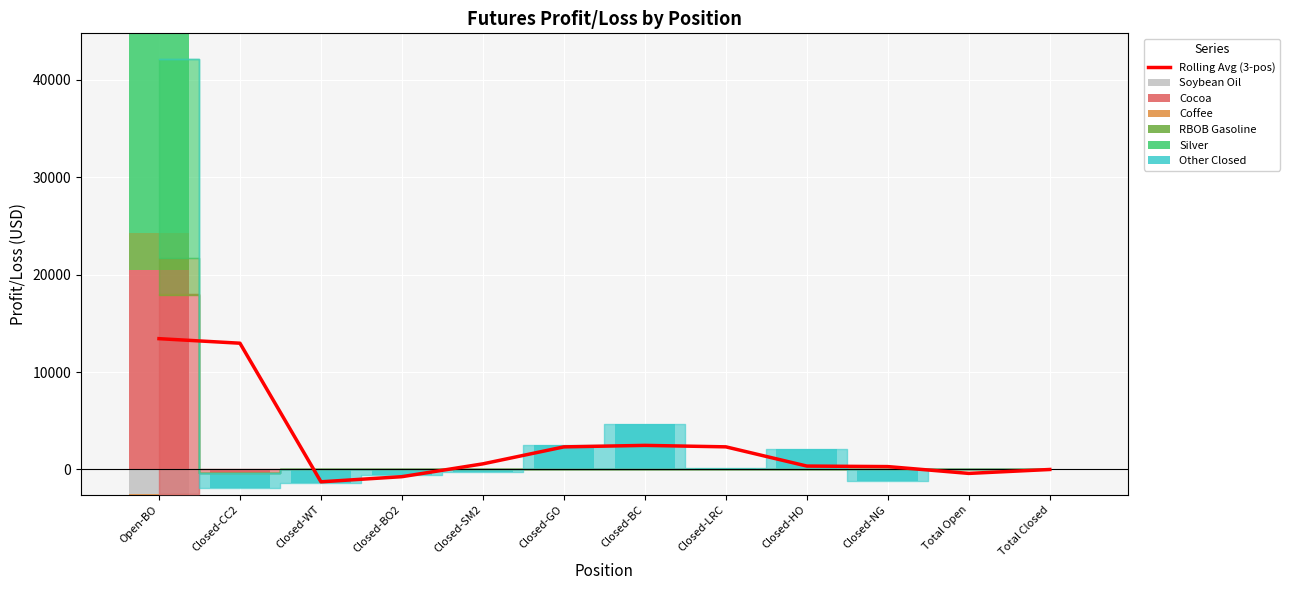

What is the maximum value for Cocoa?

20475.0